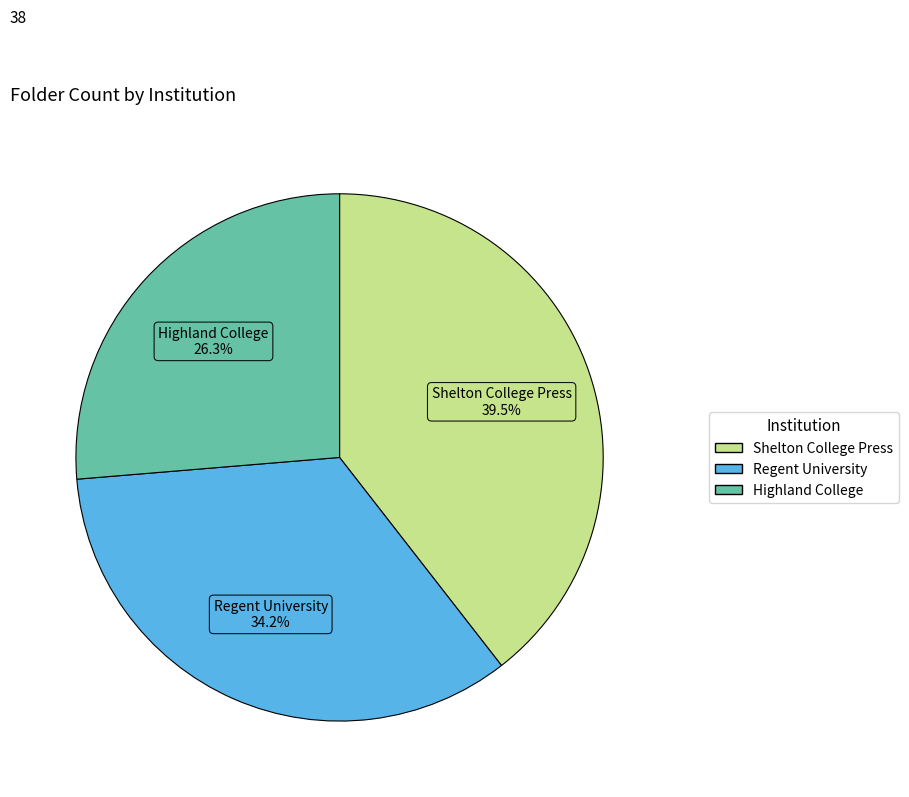

Does Highland College account for over 50% of the chart?

No